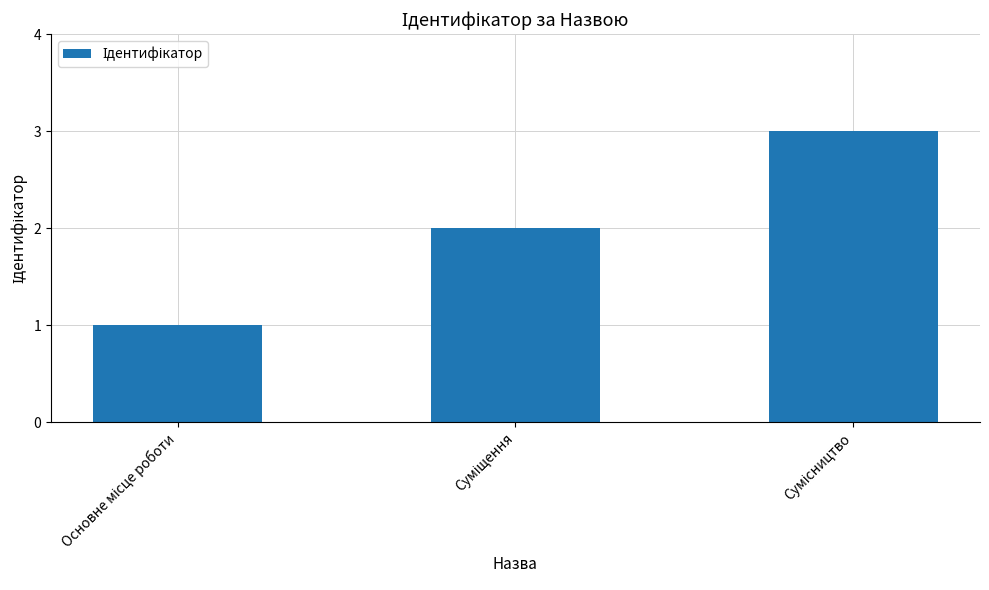

What is the maximum value shown in the chart?

3